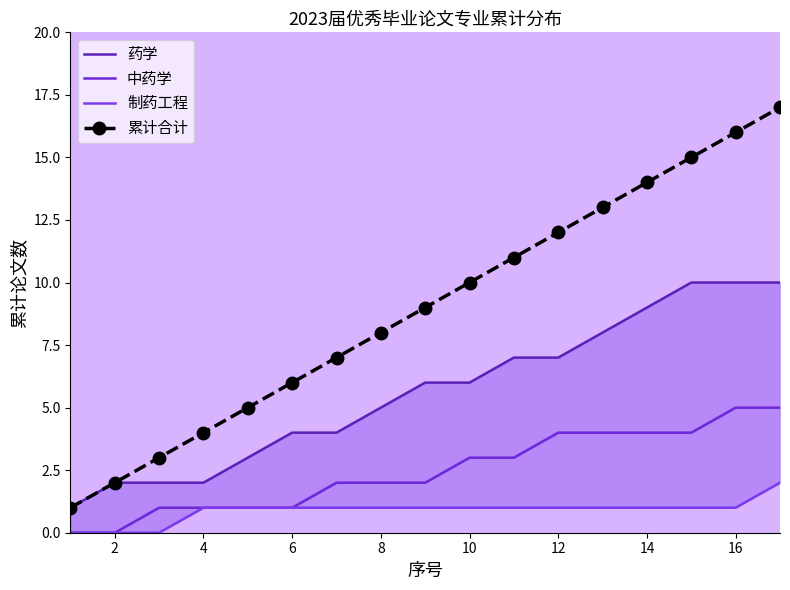

Which series has the largest range (max minus min)?

累计合计